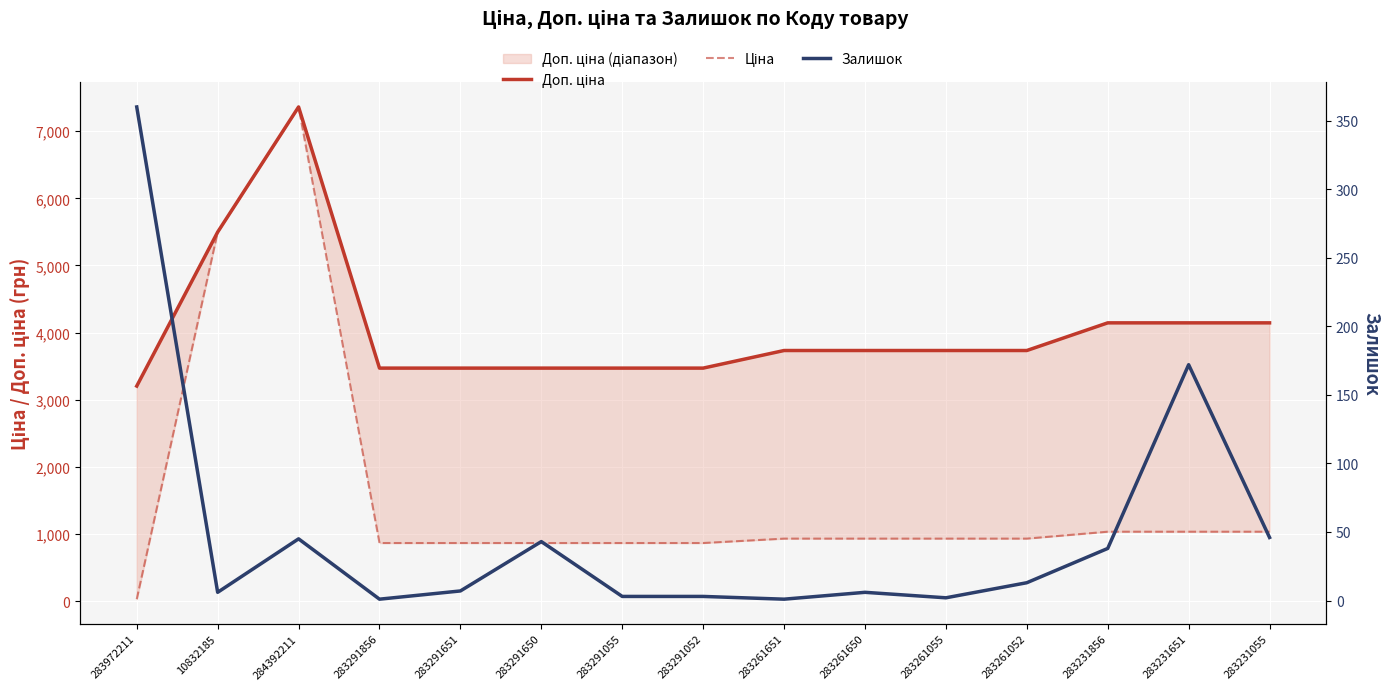

What is the sum of the Доп. ціна values at 283261651 and 283291651?

7206.3